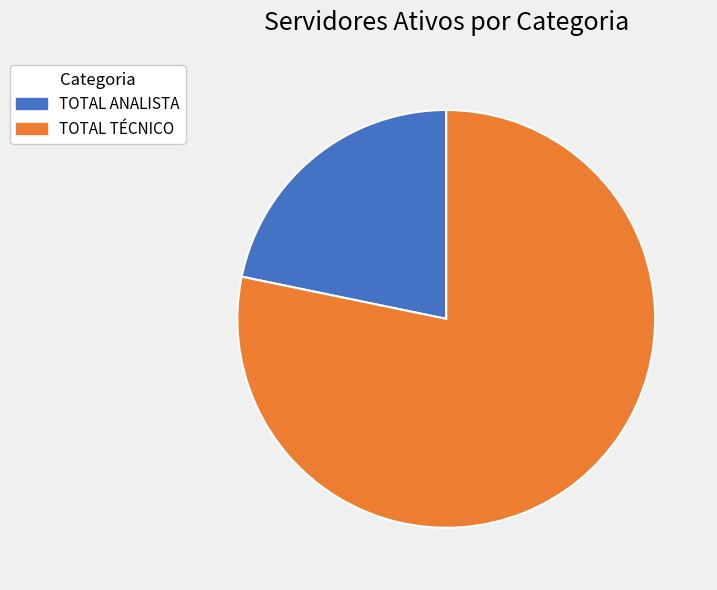

Which category accounts for the majority?

TOTAL TÉCNICO